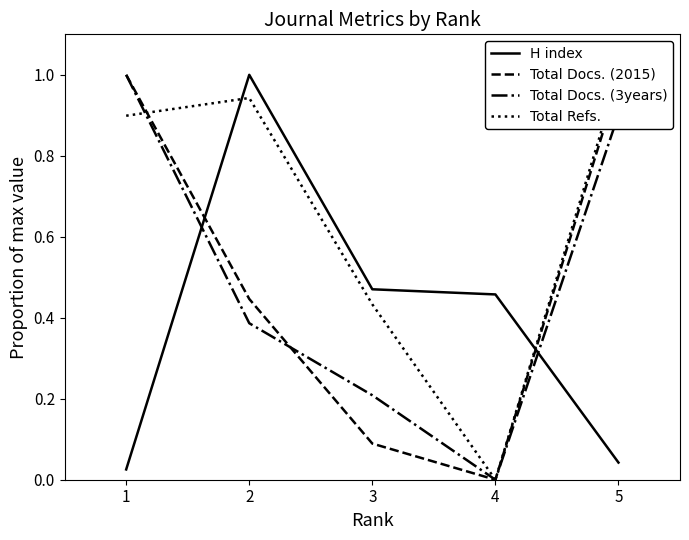

What is the average value of the Total Docs. (2015) series?

0.5